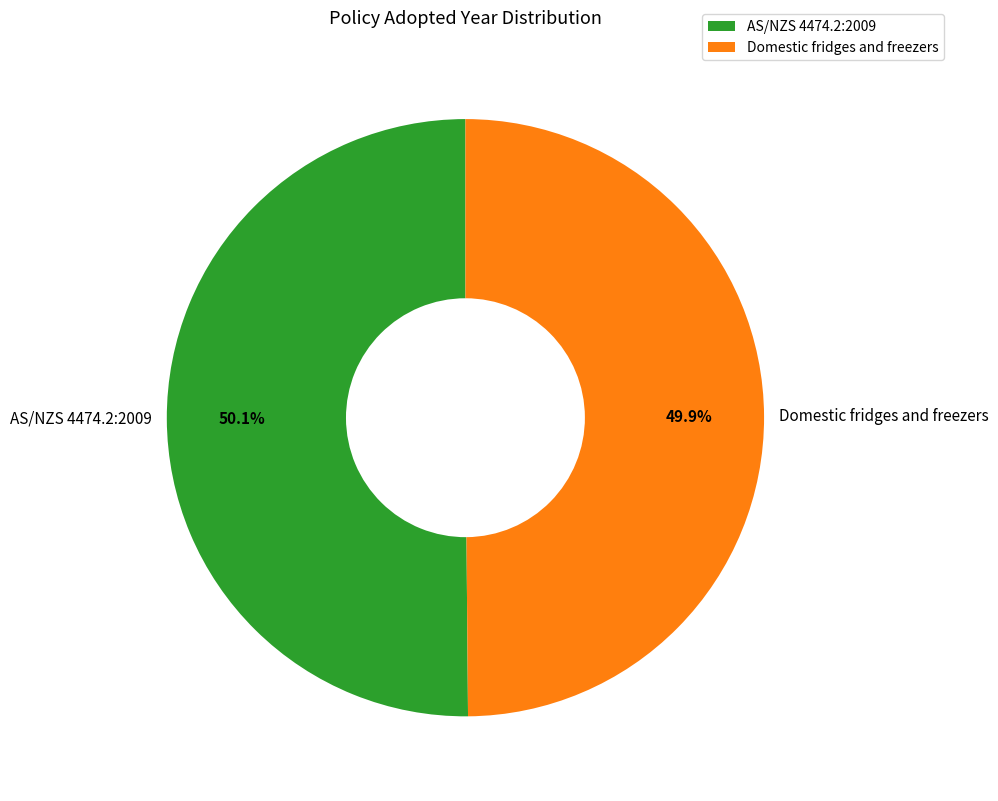

How many slices are in this pie chart?

2